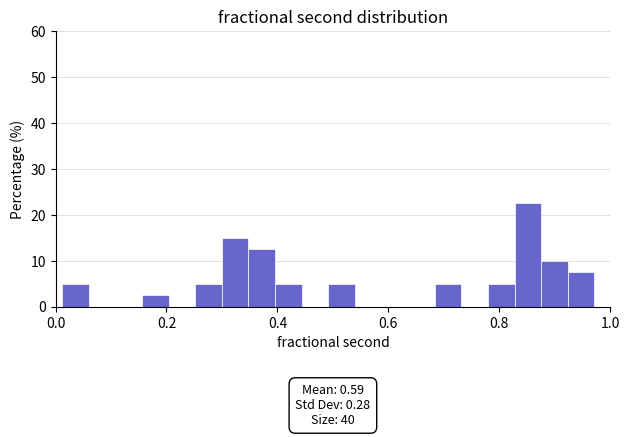

Read against the x-axis, roughly where is the centre of the tallest bar?

0.86